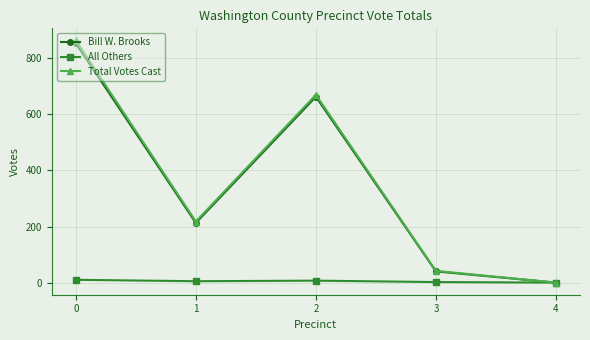

Where is the first local minimum for Bill W. Brooks?

1